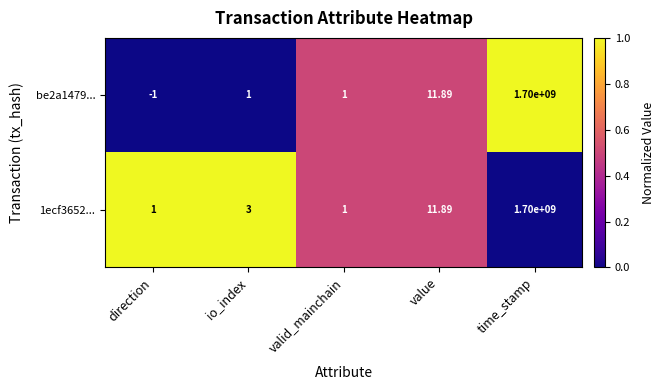

Where is 1ecf3652... nearest to the value 850000000?

value